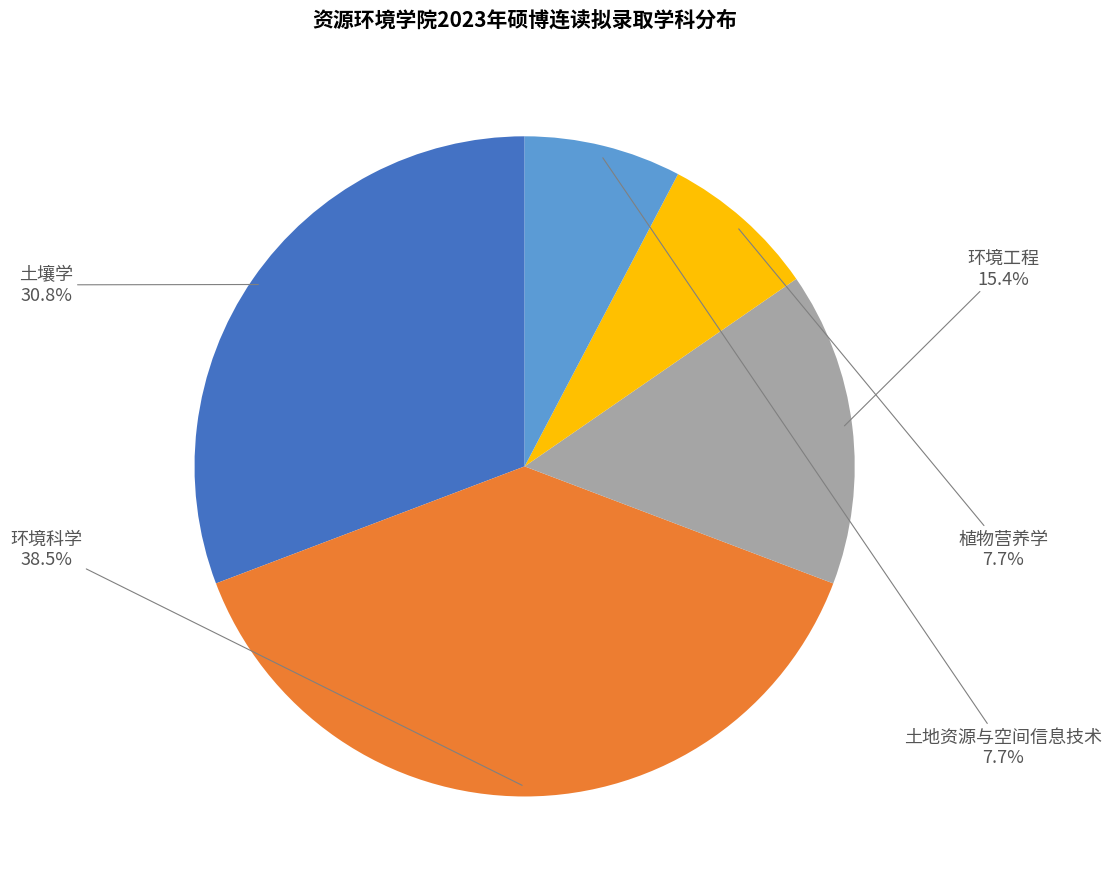

The 土地资源与空间信息技术 slice represents 2% of the pie. True or false?

False